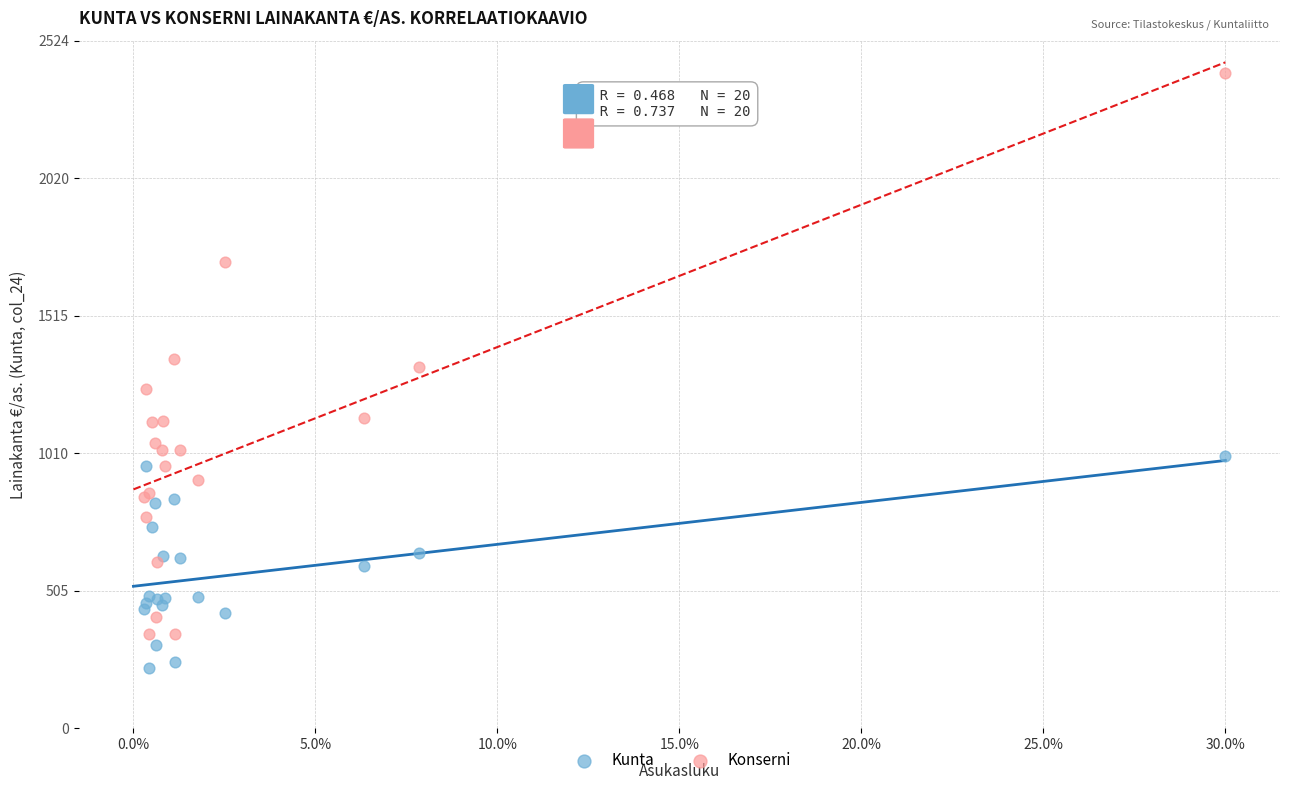

Which series contains the highest Y value?

Konserni